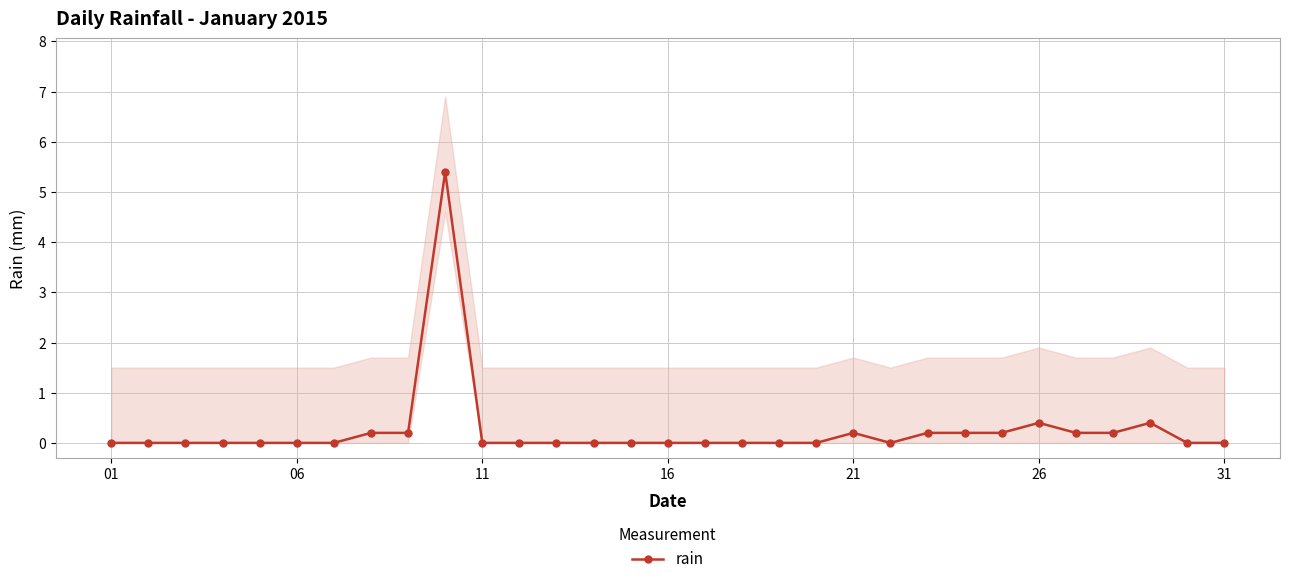

What is the maximum value for rain?

5.4